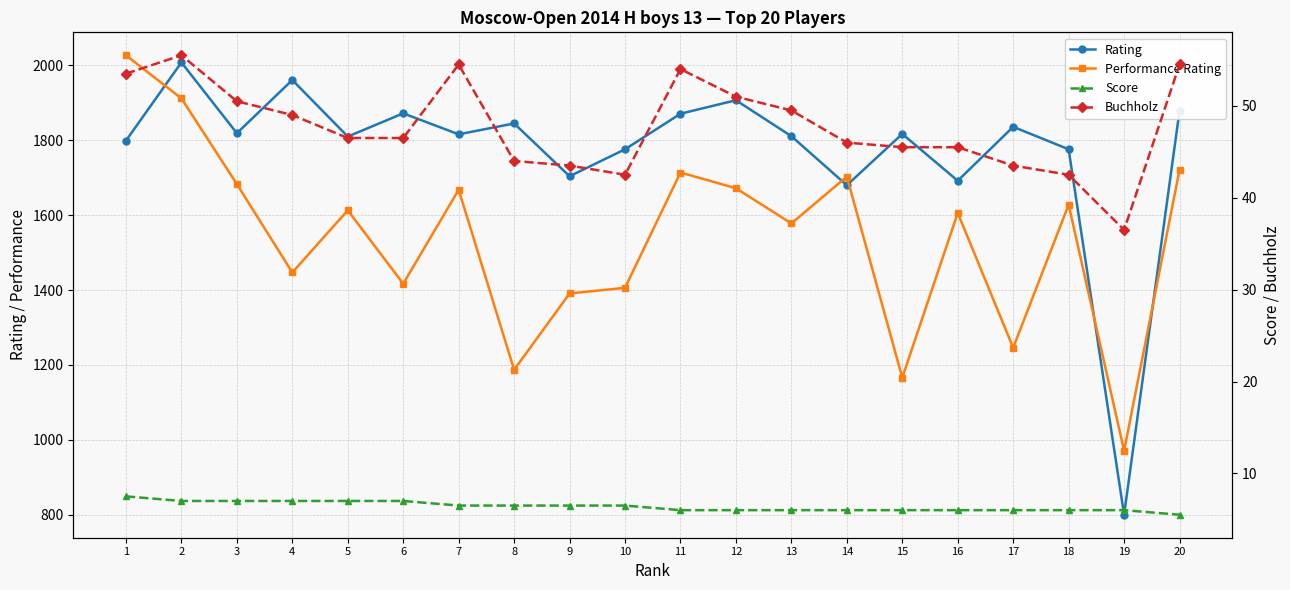

Where is the first local minimum for Performance Rating?

4